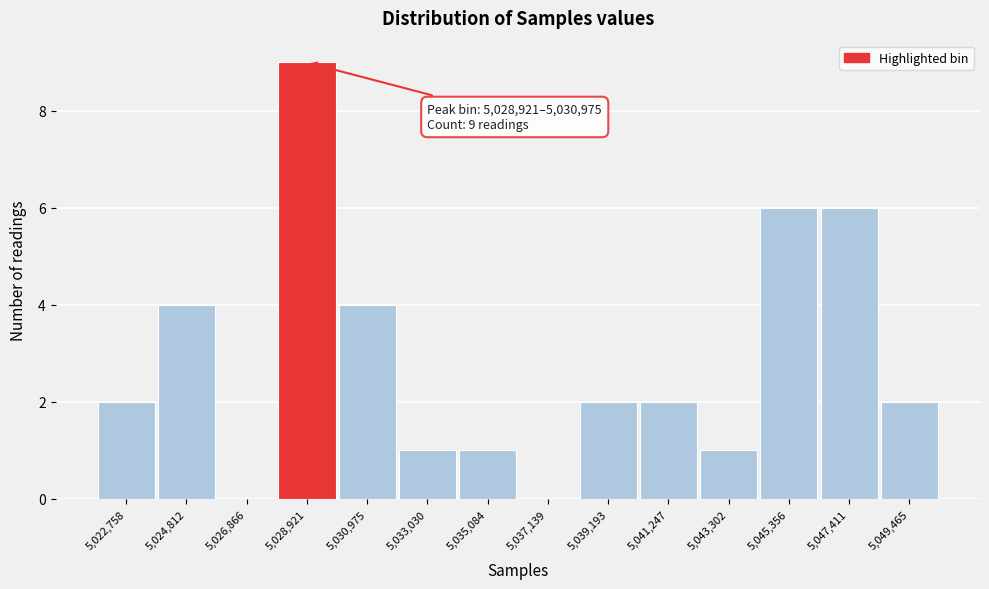

Reading right to left, what are all the values shown in this chart?

5,049,465=2	5,047,411=6	5,045,356=6	5,043,302=1	5,041,247=2	5,039,193=2	5,037,139=0	5,035,084=1	5,033,030=1	5,030,975=4	5,028,921=9	5,026,866=0	5,024,812=4	5,022,758=2